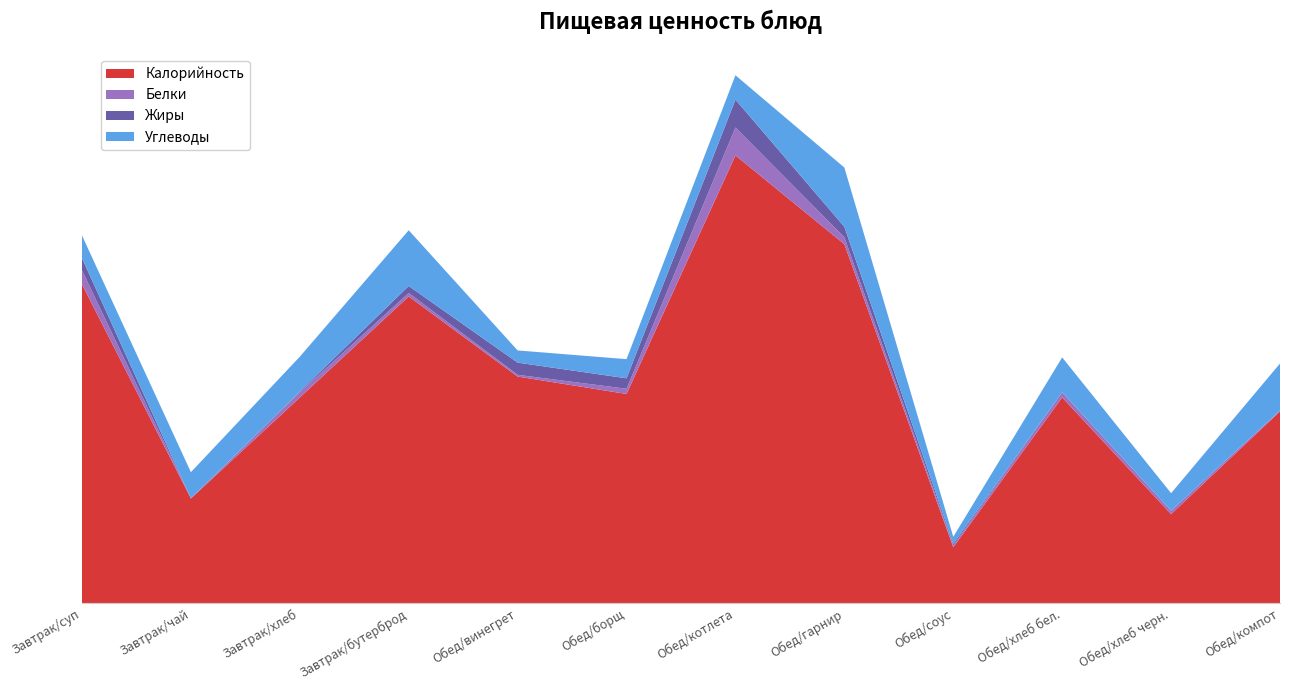

Reading left to right, what are all the values shown in this chart?

Калорийность: Завтрак/суп=183.0	Завтрак/чай=60.0	Завтрак/хлеб=118.0	Завтрак/бутерброд=176.0	Обед/винегрет=130.0	Обед/борщ=120.0	Обед/котлета=257.0	Обед/гарнир=206.0	Обед/соус=32.0	Обед/хлеб бел.=118.0	Обед/хлеб черн.=51.0	Обед/компот=110.0
Белки: Завтрак/суп=8.0	Завтрак/чай=0.1	Завтрак/хлеб=3.0	Завтрак/бутерброд=2.0	Обед/винегрет=1.0	Обед/борщ=3.0	Обед/котлета=16.0	Обед/гарнир=4.0	Обед/соус=1.0	Обед/хлеб бел.=3.0	Обед/хлеб черн.=2.0	Обед/компот=0.5
Жиры: Завтрак/суп=7.0	Завтрак/чай=0.0	Завтрак/хлеб=0.4	Завтрак/бутерброд=4.0	Обед/винегрет=7.0	Обед/борщ=6.0	Обед/котлета=16.0	Обед/гарнир=6.0	Обед/соус=1.0	Обед/хлеб бел.=0.0	Обед/хлеб черн.=0.0	Обед/компот=0.0
Углеводы: Завтрак/суп=13.0	Завтрак/чай=15.0	Завтрак/хлеб=20.0	Завтрак/бутерброд=32.0	Обед/винегрет=7.0	Обед/борщ=11.0	Обед/котлета=14.0	Обед/гарнир=34.0	Обед/соус=4.0	Обед/хлеб бел.=20.0	Обед/хлеб черн.=10.0	Обед/компот=27.0